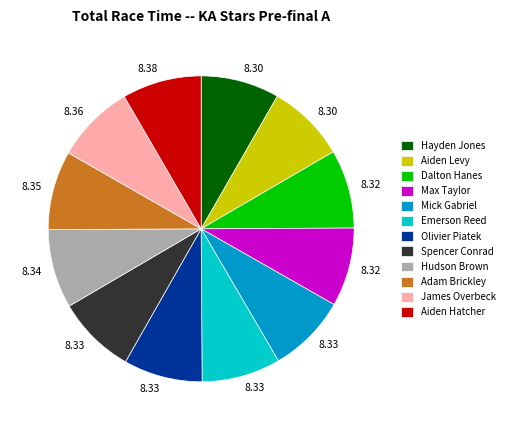

Combined, do James Overbeck and Spencer Conrad account for over 50%?

No